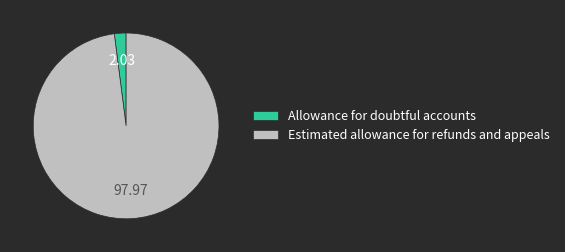

Is there any slice that represents more than half of the pie?

Yes